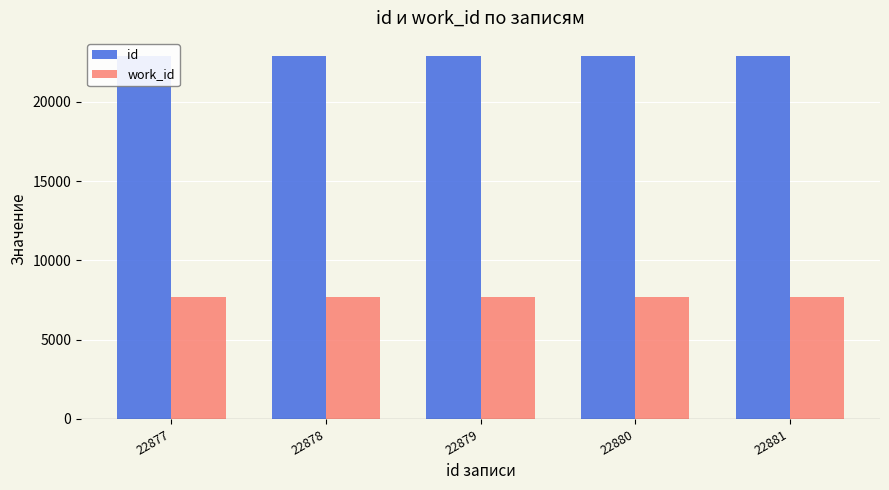

The value of id at 22881 is 33344. True or false?

False